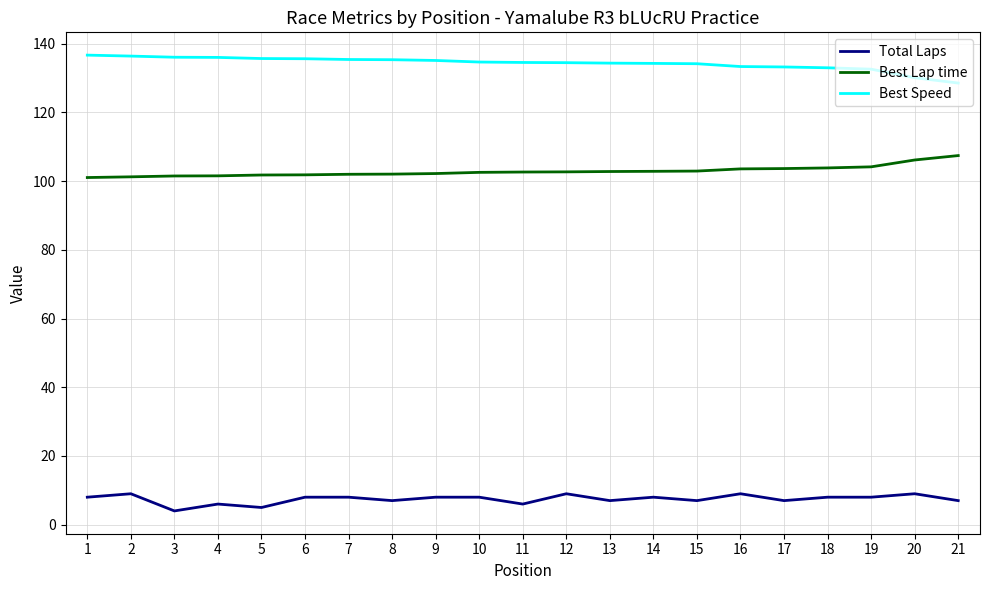

The Total Laps series shows 2.4 at 6. True or false?

False